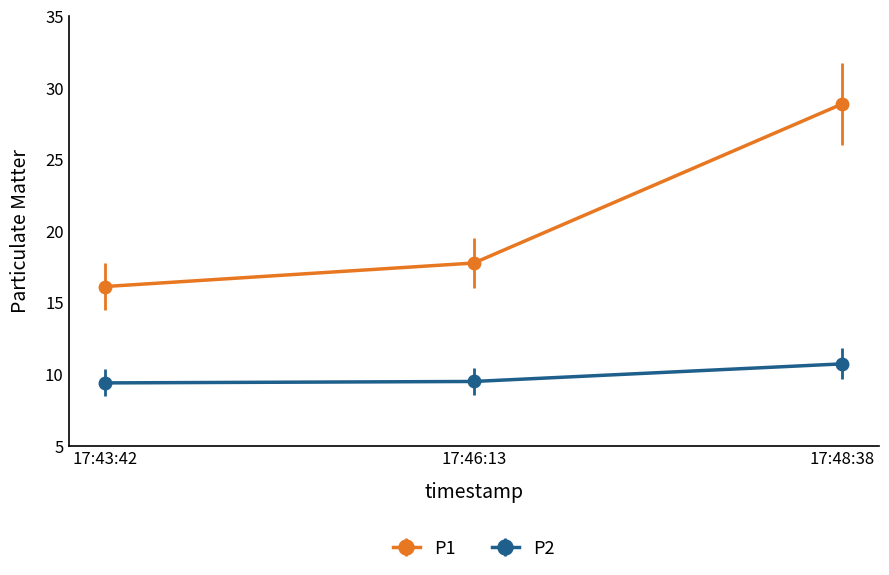

At which label does P1 first exceed 17?

17:46:13